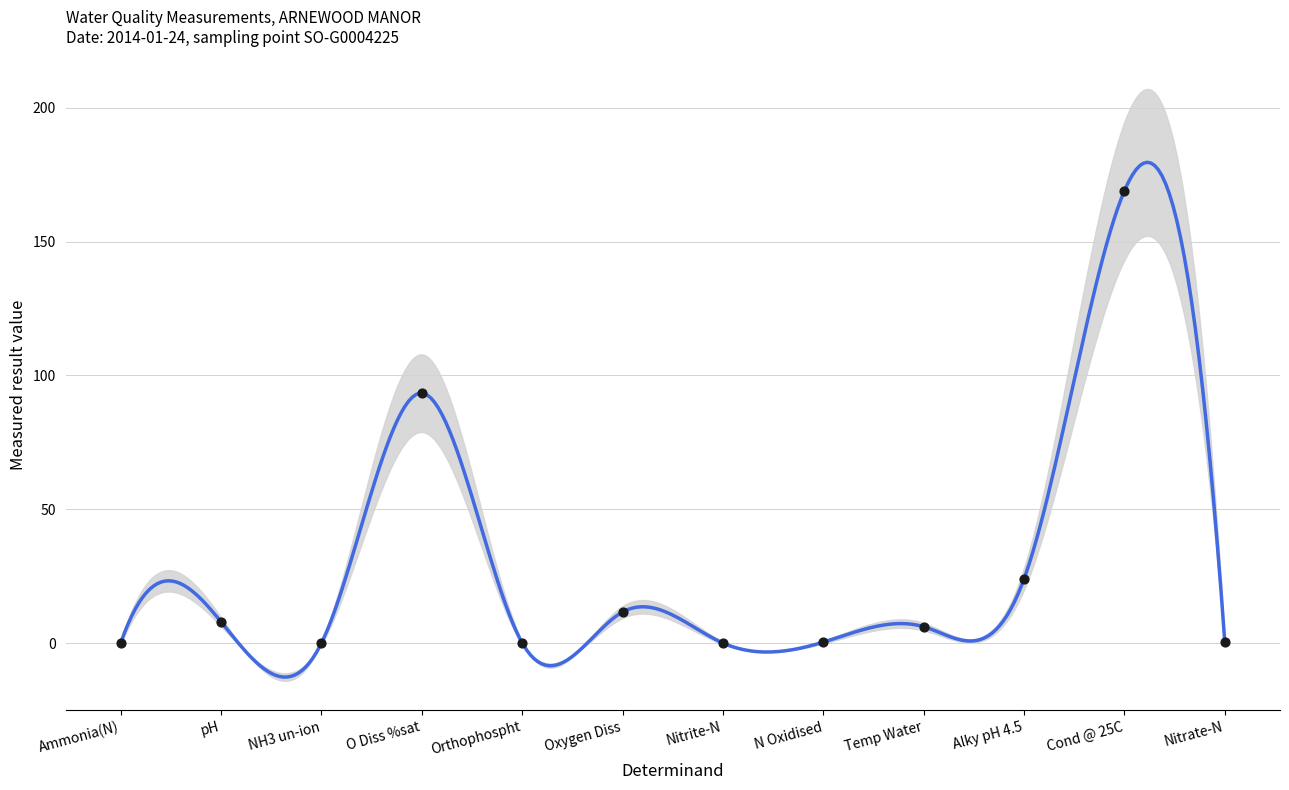

What is the change in value from Oxygen Diss to Cond @ 25C?

+157.4